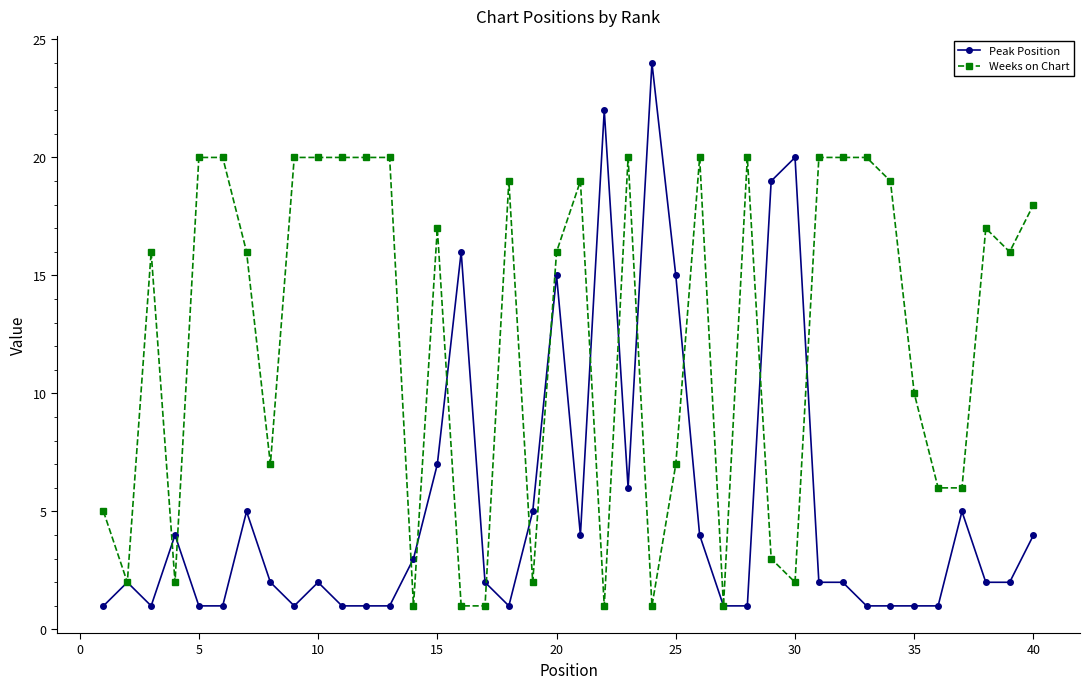

True or false: Weeks on Chart has more than 0 interior local peaks.

True